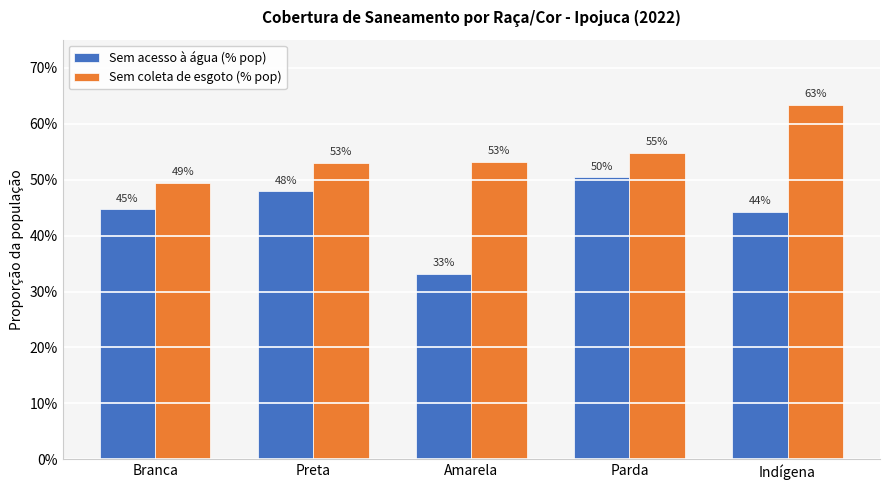

The value of Sem coleta de esgoto (% pop) at Branca is 0.5. True or false?

True